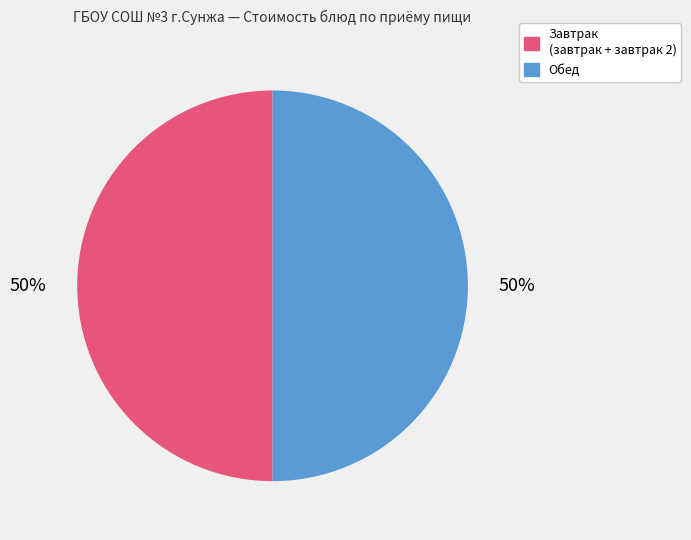

To the nearest percent, what is the average slice percentage?

50%